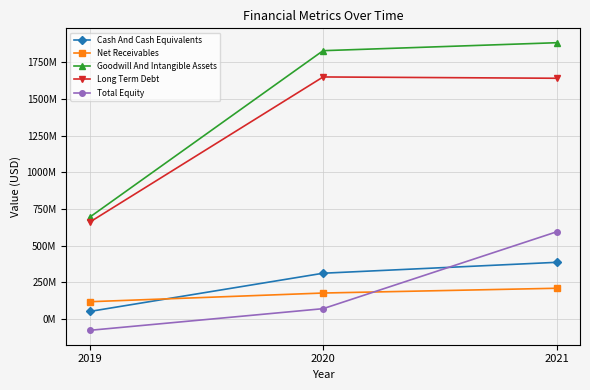

What is the sum of all Net Receivables values?

506383000